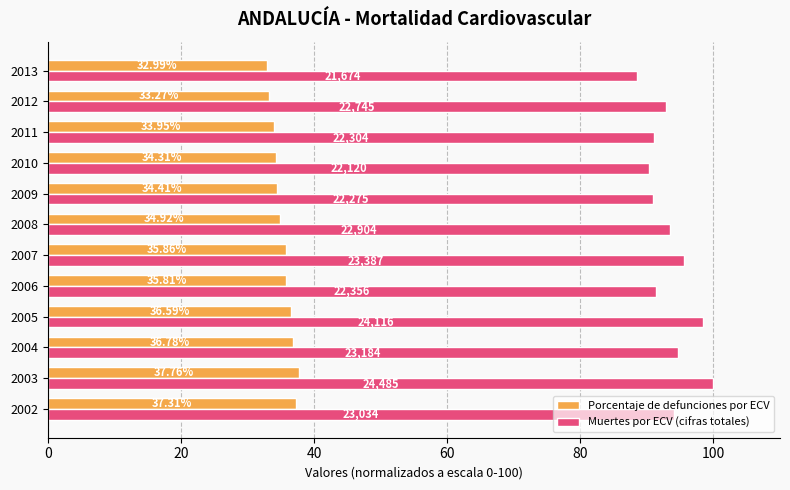

What is the highest value of the Muertes por ECV (cifras totales) series?

100.0